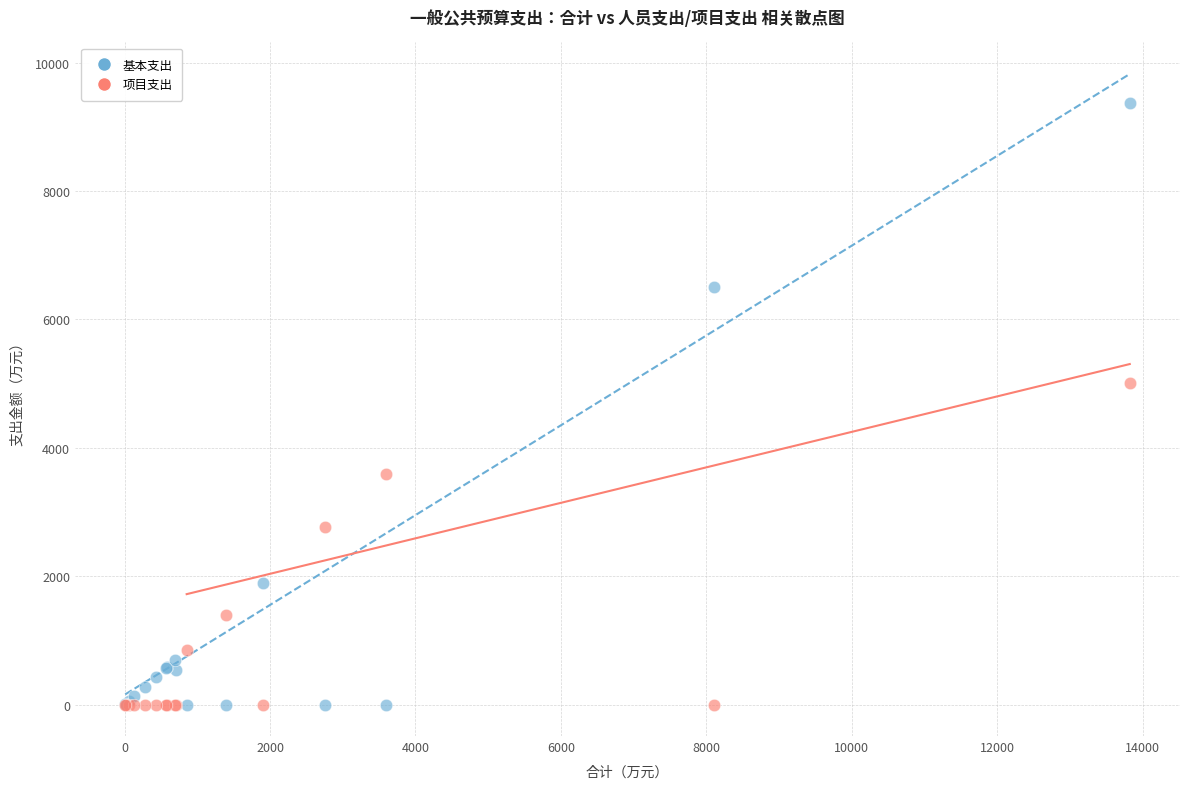

In the 基本支出 series, what Y value is closest to 4684?

6506.8